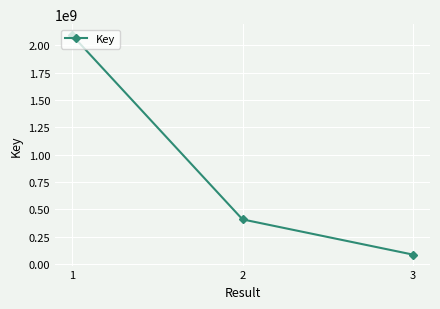

Is this an area chart (filled region under the line)?

No